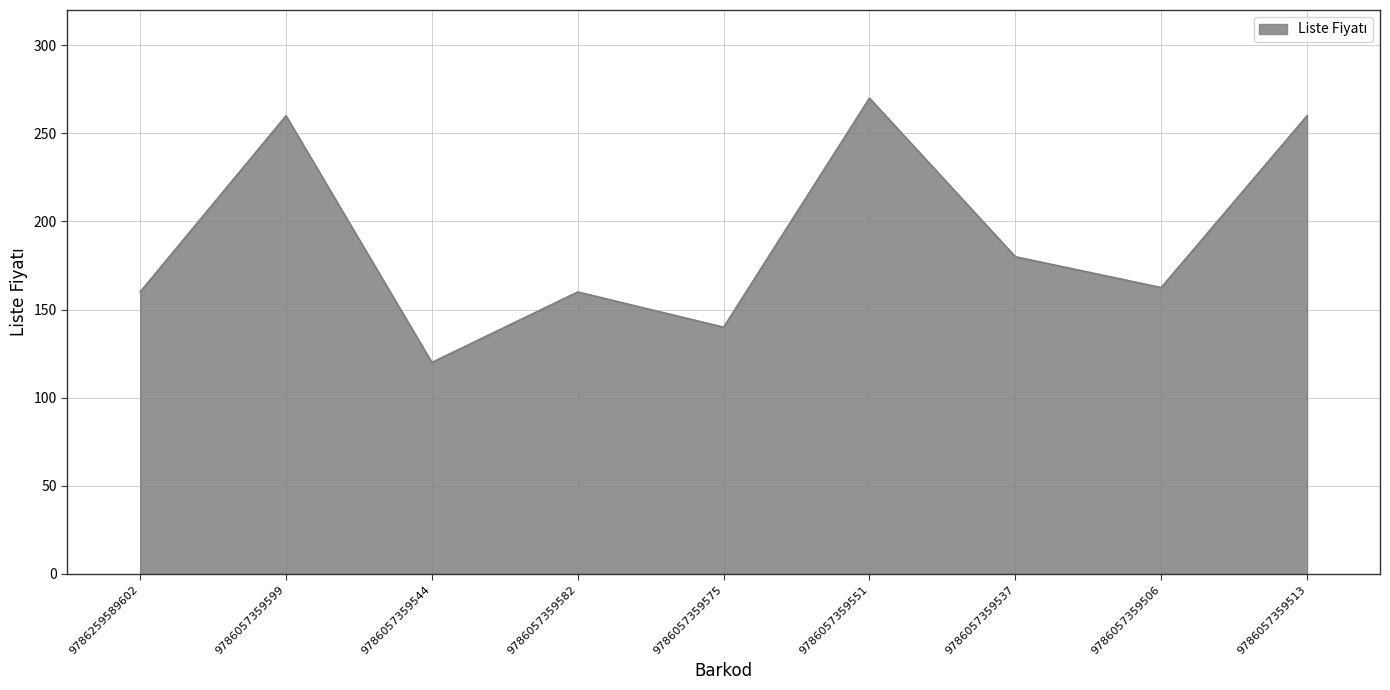

Read the value at 9786057359575.

140.0